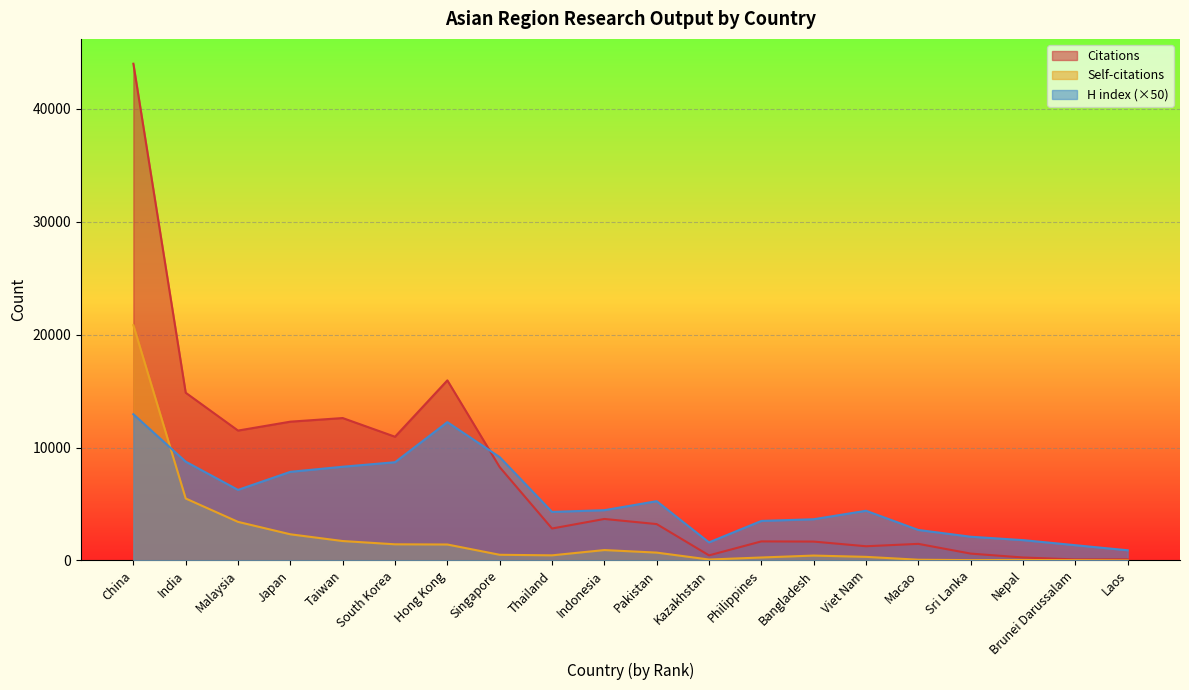

What position from the left is Indonesia?

10